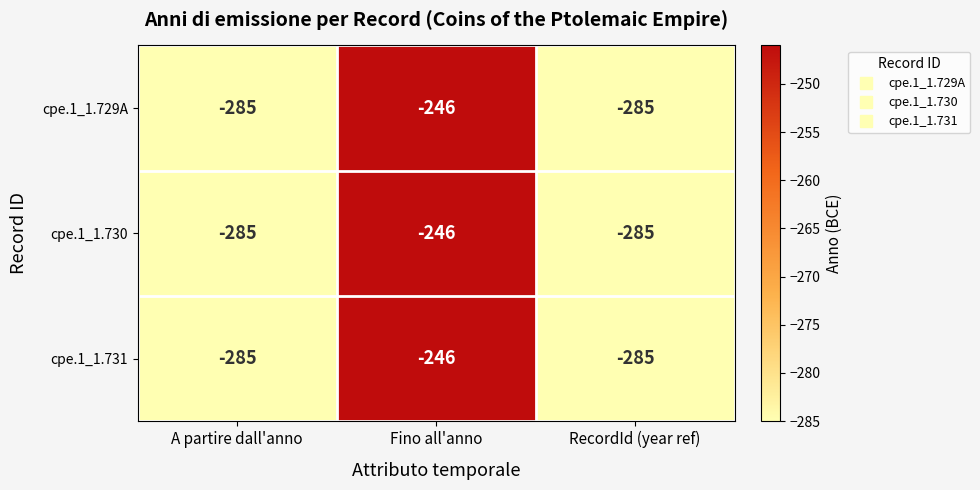

At which label is cpe.1_1.731 closest to -265?

Fino all'anno